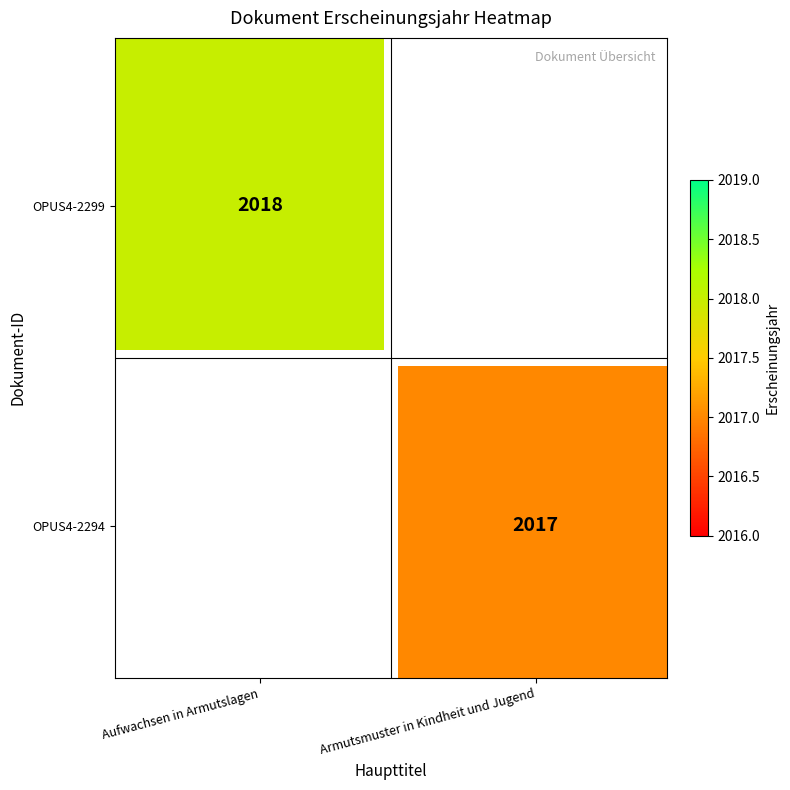

At how many categories does at least one series exceed 2017?

20